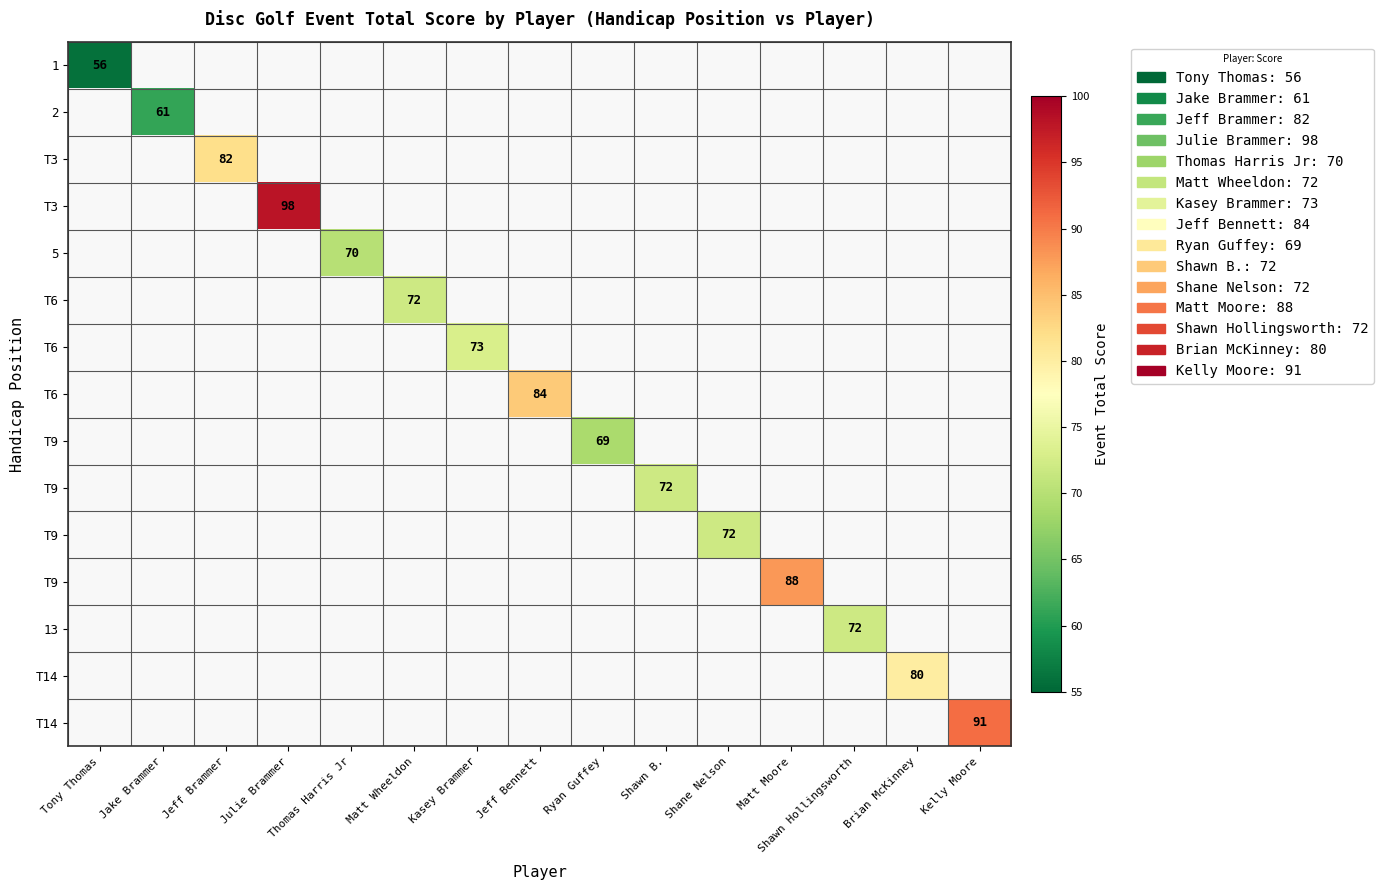

At how many categories does at least one series exceed 90?

2